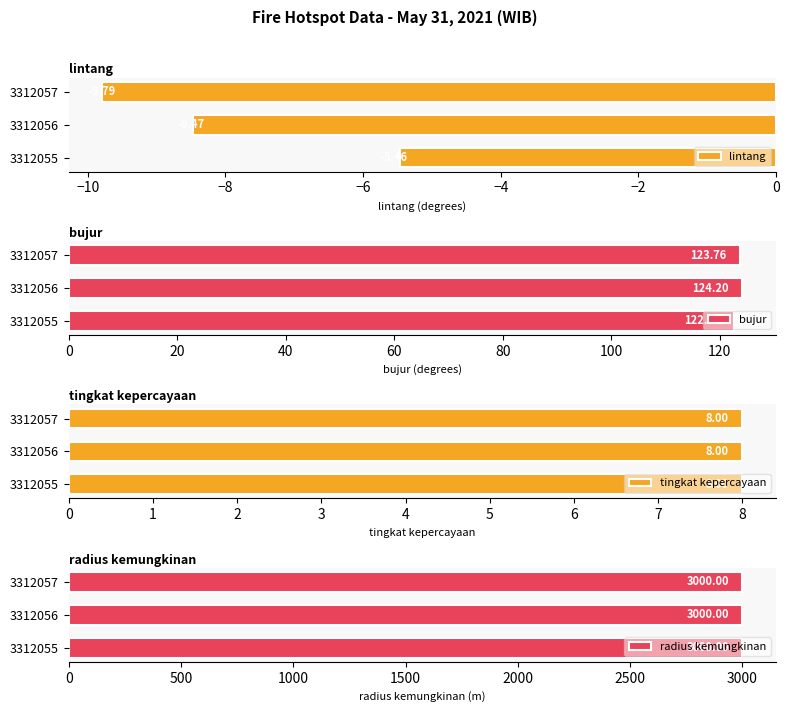

What is the average value of the lintang series?

-7.9